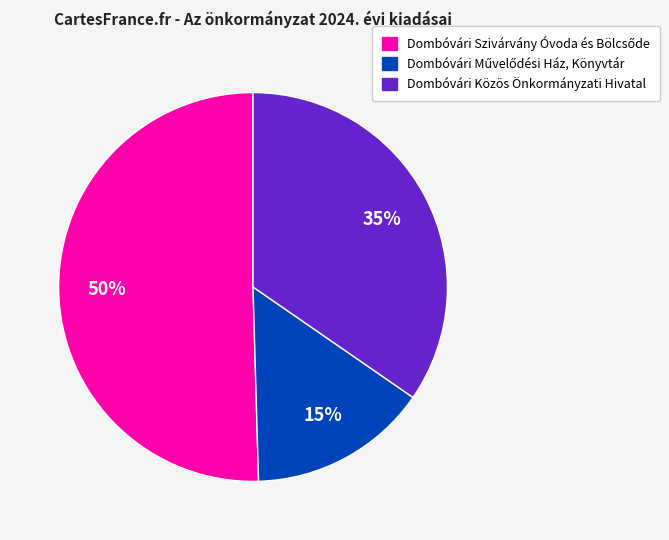

Count the number of slices in the pie.

3